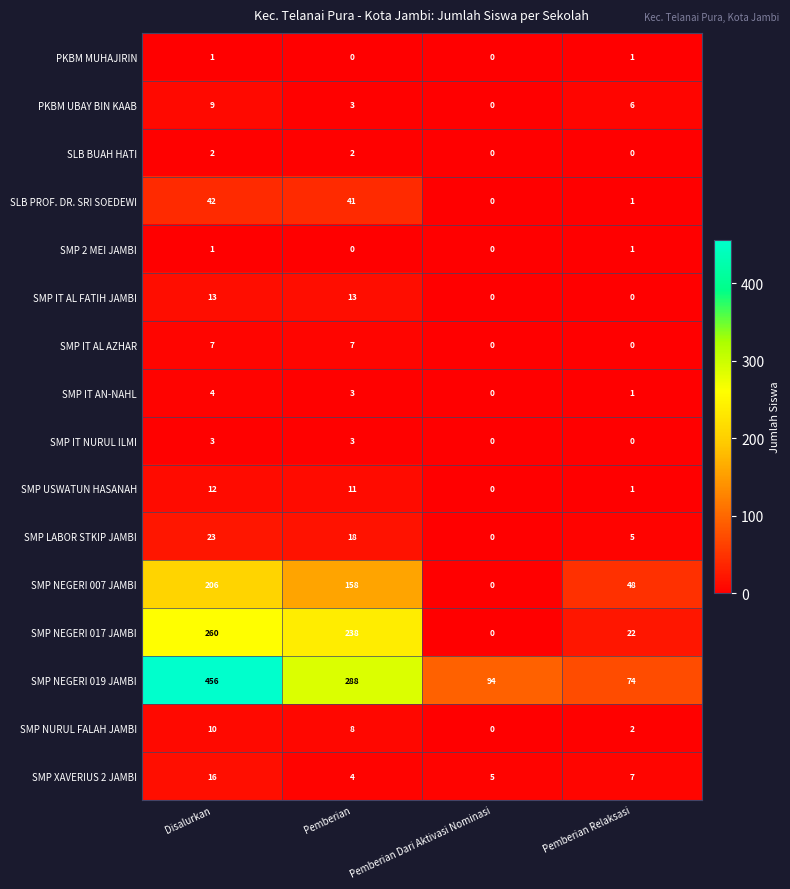

How many values in the PKBM UBAY BIN KAAB series are below 6?

2